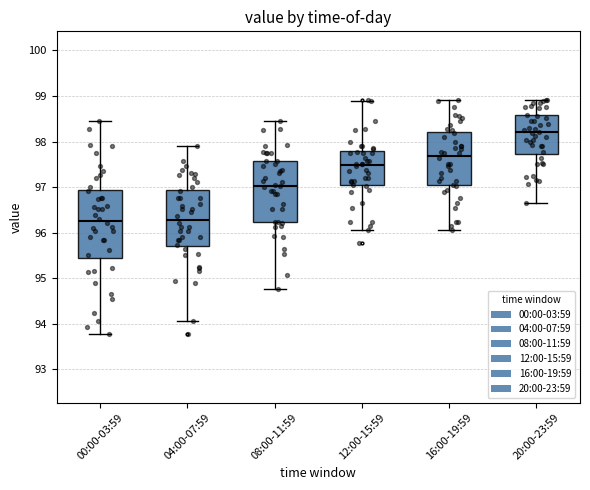

Reading left to right, transcribe this box plot: for each box, give where its median line is, the range the box spans, and where its two whiskers end, as read against the y-axis. The values are not printed on the chart, so give them approximately, as read against the axis.

00:00-03:59: median 96.3, box 95.4 to 96.9, whiskers 93.8 to 98.5
04:00-07:59: median 96.3, box 95.7 to 96.9, whiskers 94.1 to 97.9
08:00-11:59: median 97.0, box 96.2 to 97.6, whiskers 94.8 to 98.5
12:00-15:59: median 97.5, box 97.0 to 97.8, whiskers 96.1 to 98.9
16:00-19:59: median 97.7, box 97.0 to 98.2, whiskers 96.1 to 98.9
20:00-23:59: median 98.2, box 97.7 to 98.6, whiskers 96.7 to 98.9